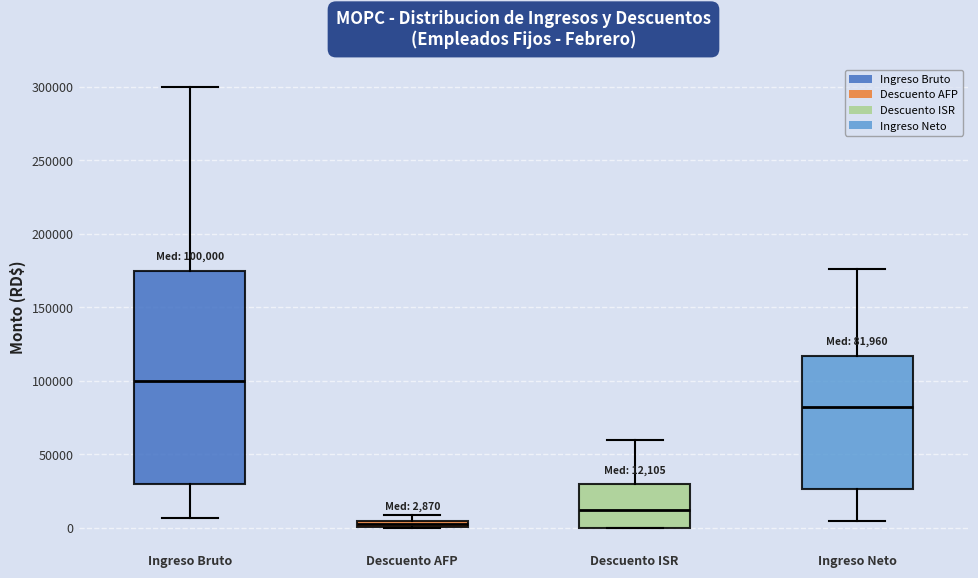

Which box is the tallest, from its lower edge to its upper edge?

Ingreso Bruto